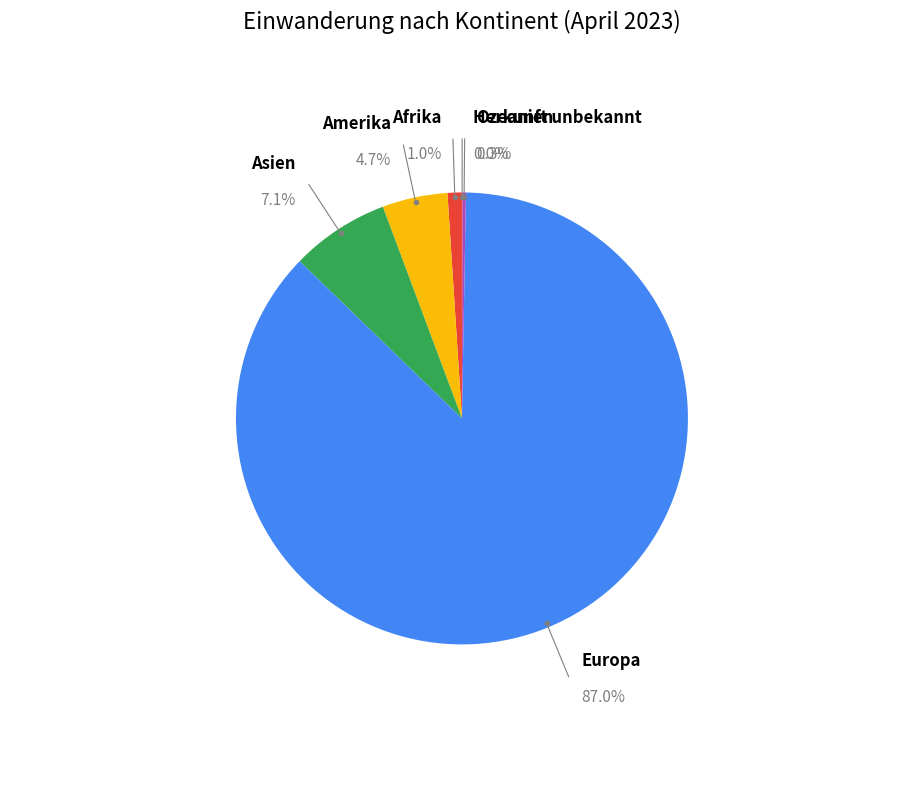

To the nearest percent, what percentage of the pie is Asien?

7%